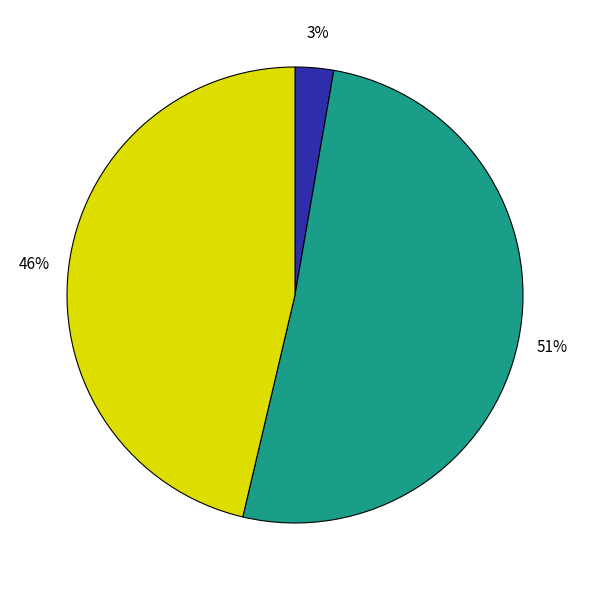

Count the number of slices in the pie.

3